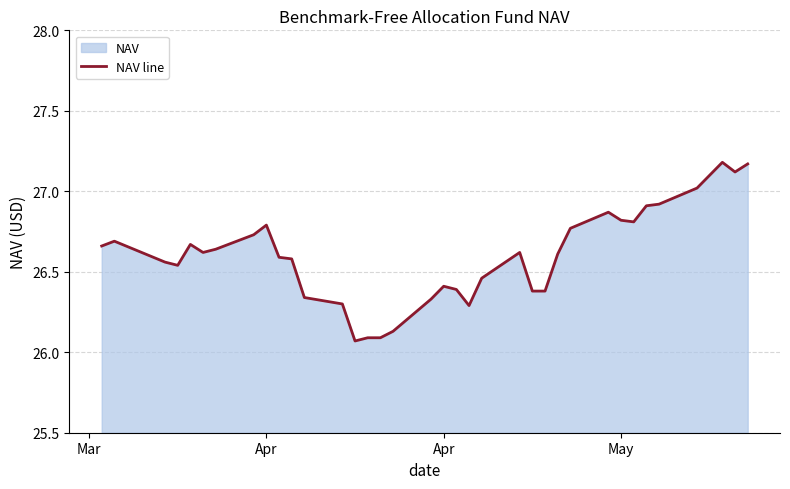

The chart shows a value of 26.4 at 23. True or false?

True